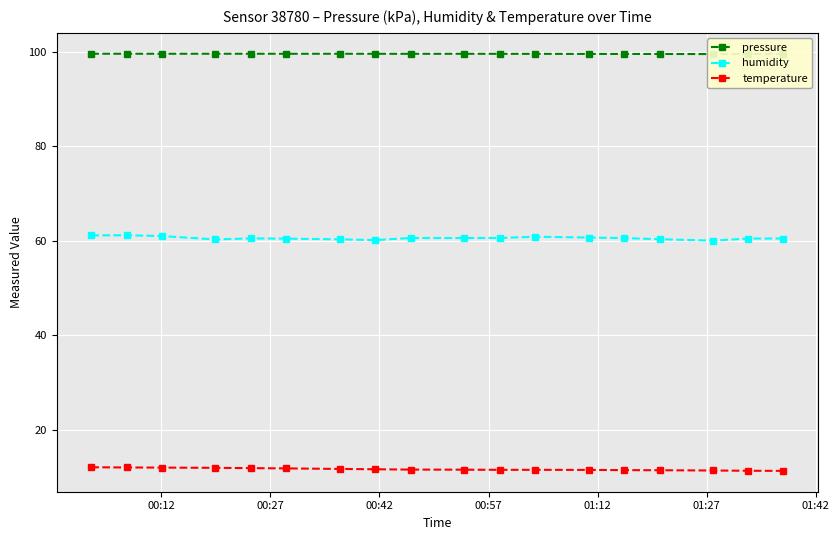

True or false: humidity and temperature intersect in this chart.

False